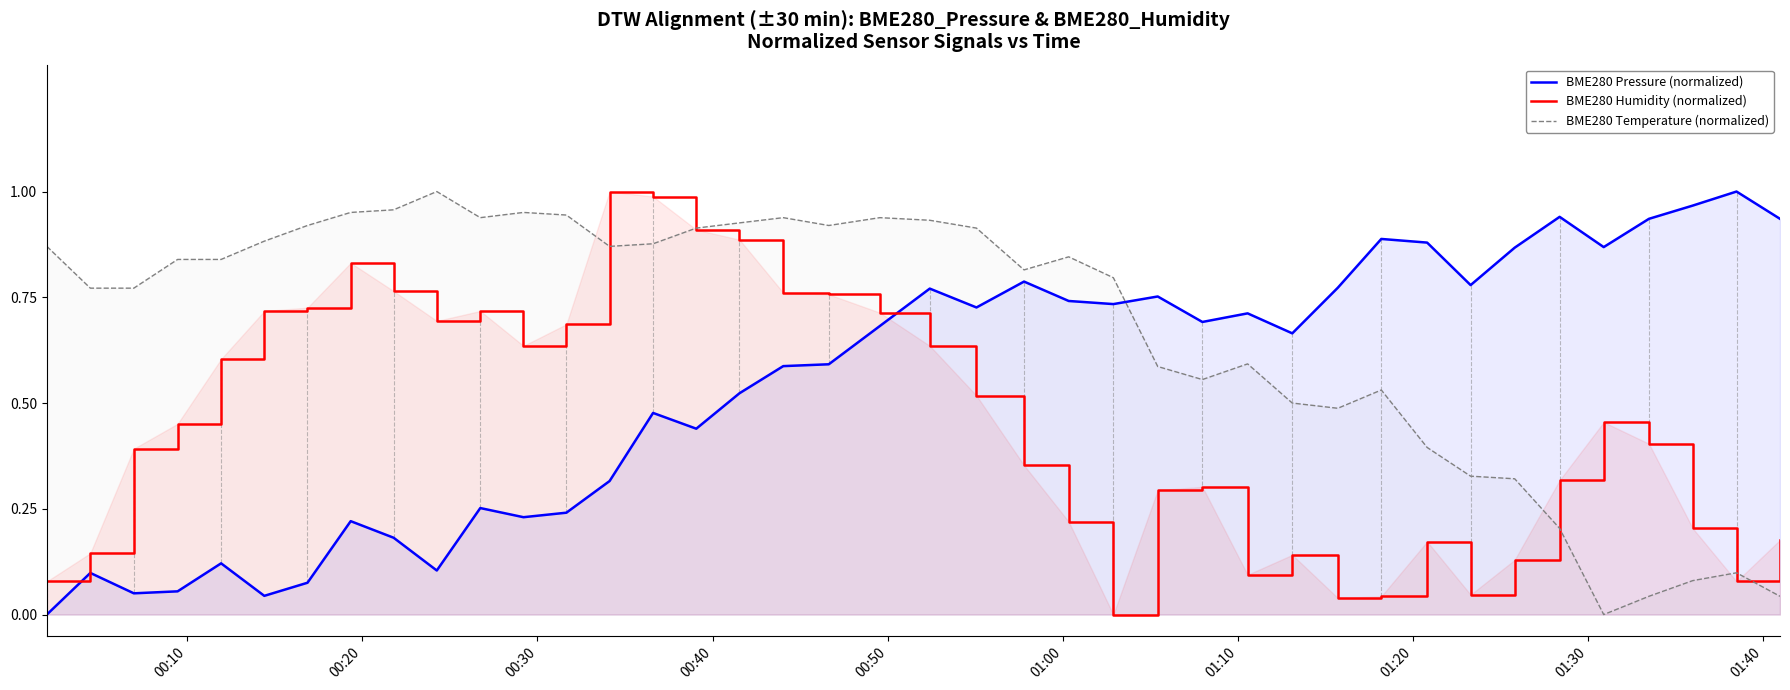

Which series ends up on top after the final intersection of BME280 Humidity (normalized) and BME280 Pressure (normalized)?

BME280 Pressure (normalized)